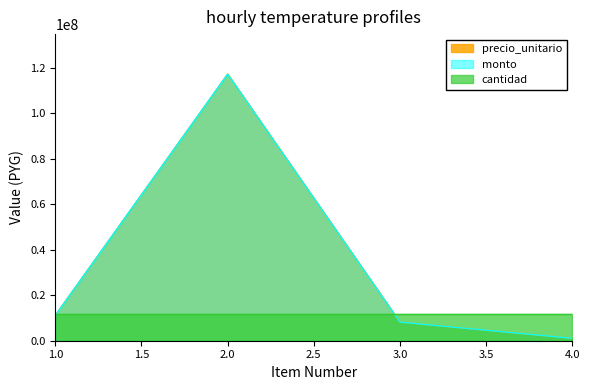

True or false: monto and precio_unitario cross at least once.

False